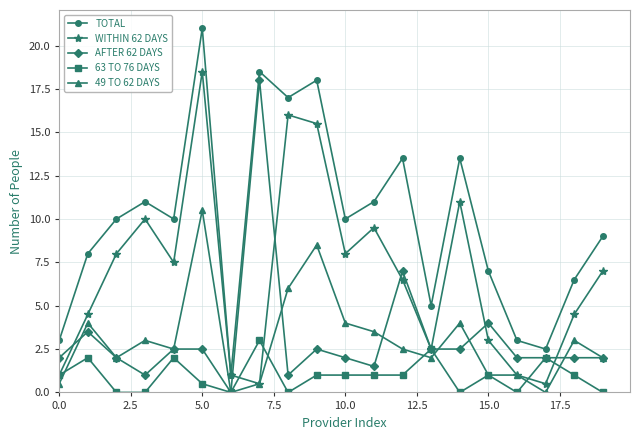

True or false: TOTAL and 49 TO 62 DAYS intersect in this chart.

False